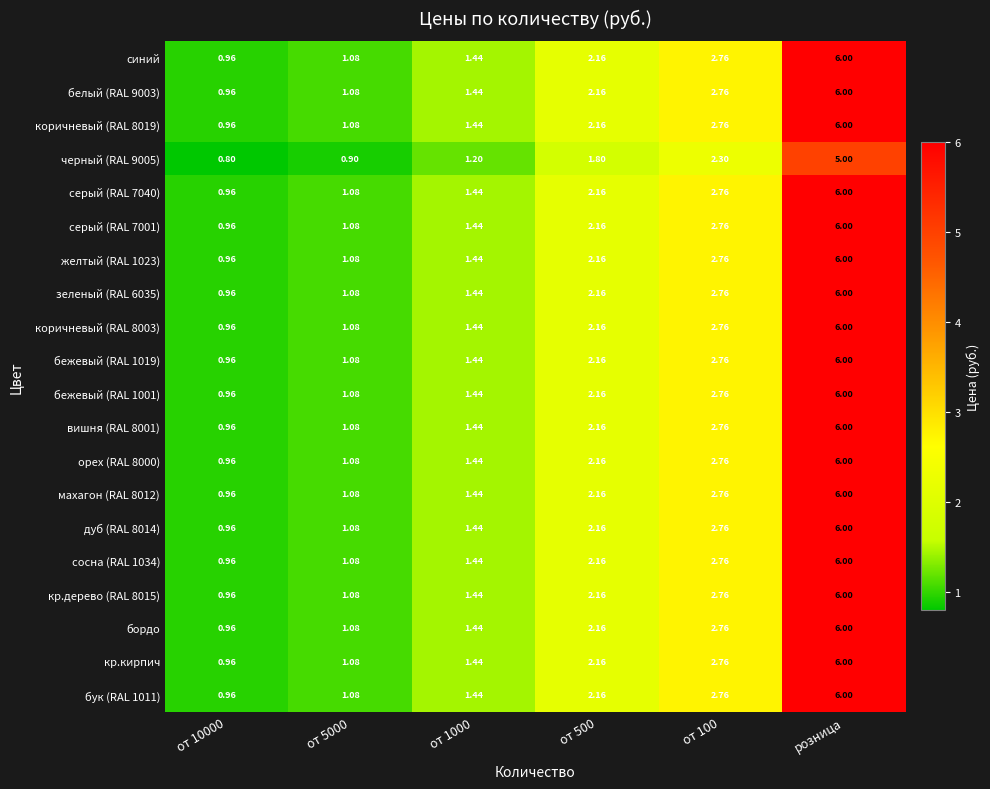

Is the value of бежевый (RAL 1019) at от 100 greater than the value of сосна (RAL 1034) at от 10000?

Yes